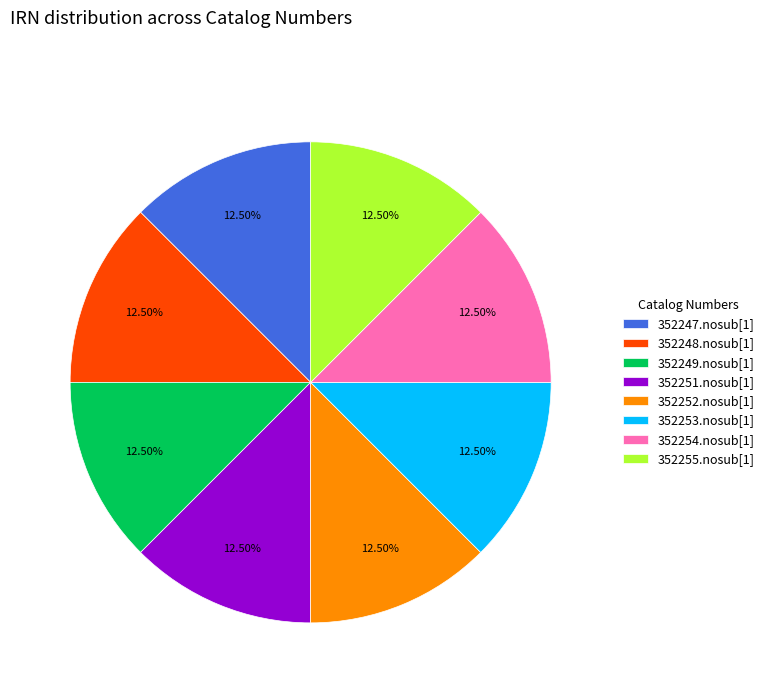

Is 352254.nosub[1] the majority of the pie?

No